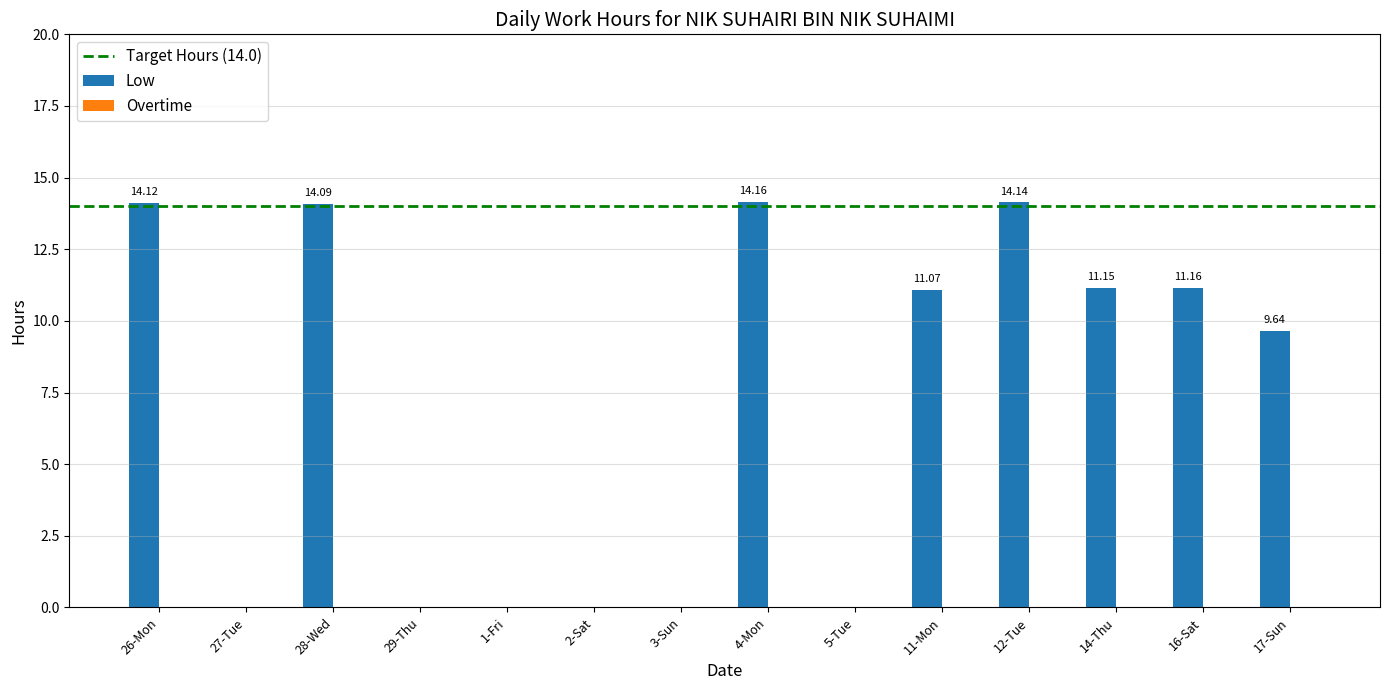

What is the sum of all values?

99.5